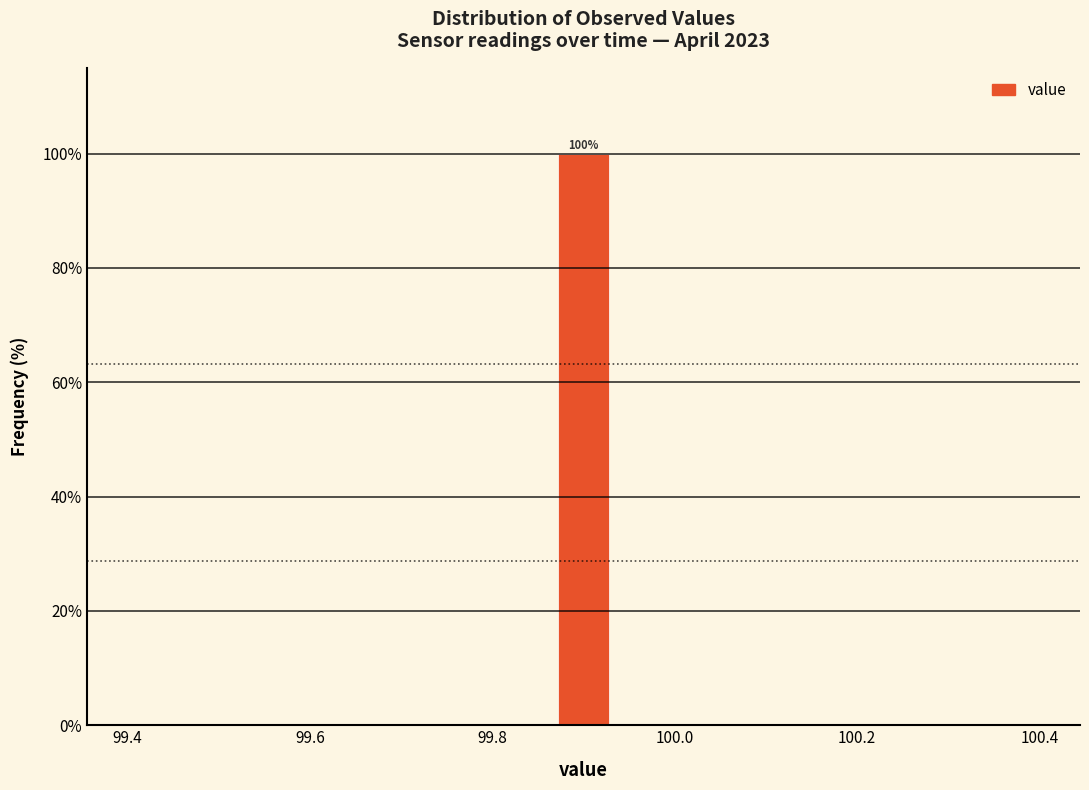

Around what value on the x-axis is the tallest bar? Give the approximate position of its centre, as read against the axis.

99.90